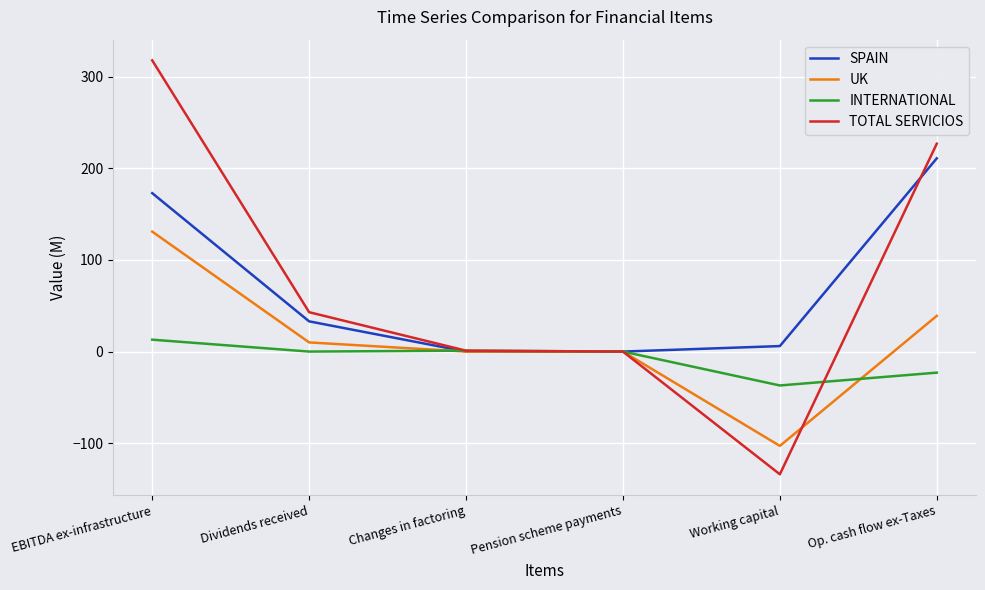

Where is UK nearest to the value 14?

Dividends received